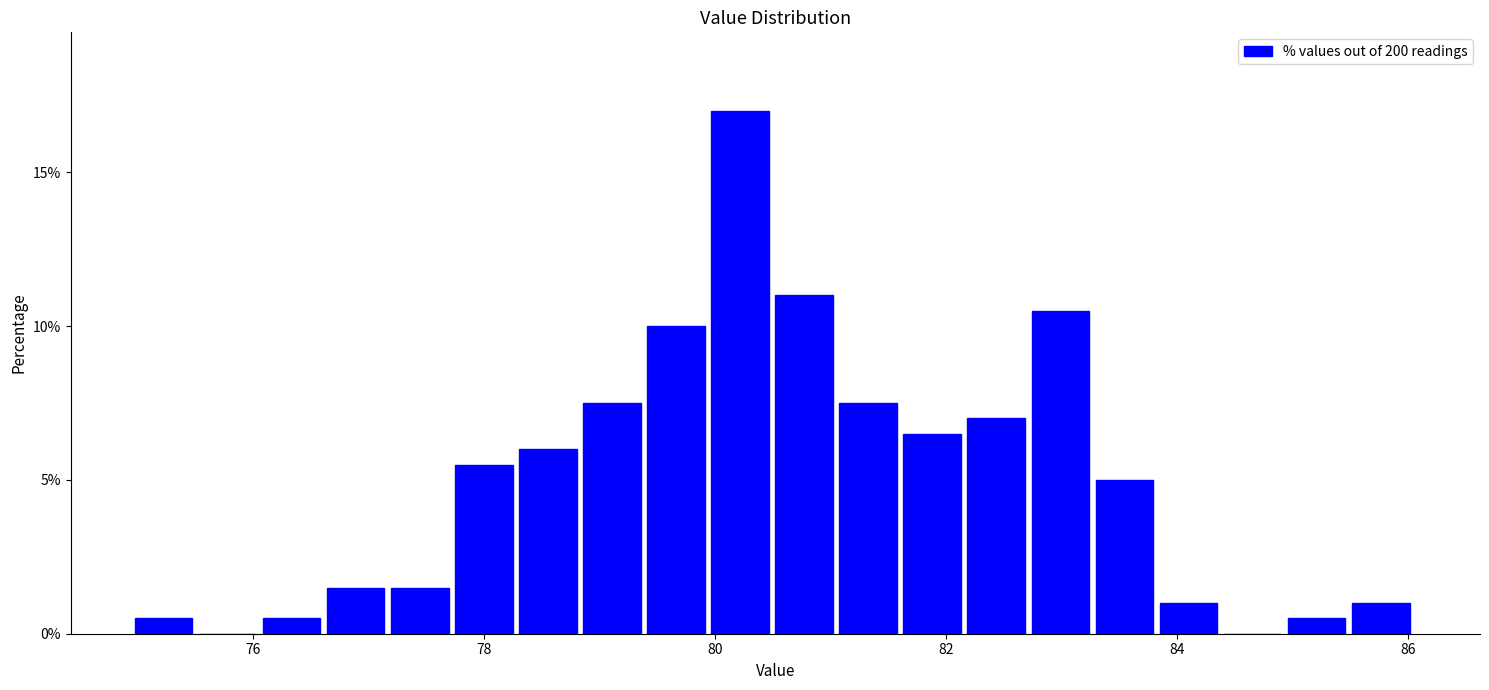

Around what value on the x-axis is the tallest bar? Give the approximate position of its centre, as read against the axis.

80.2